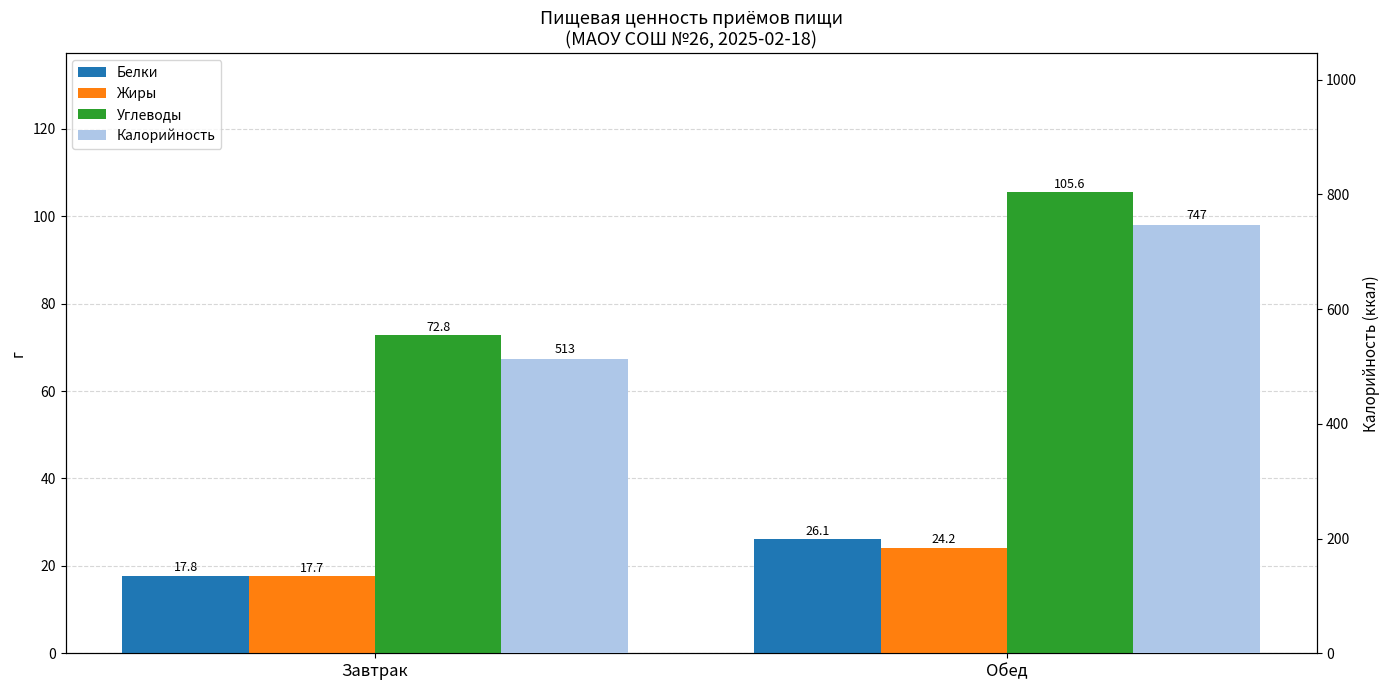

What is the label of the 1st bar from the left?

Завтрак